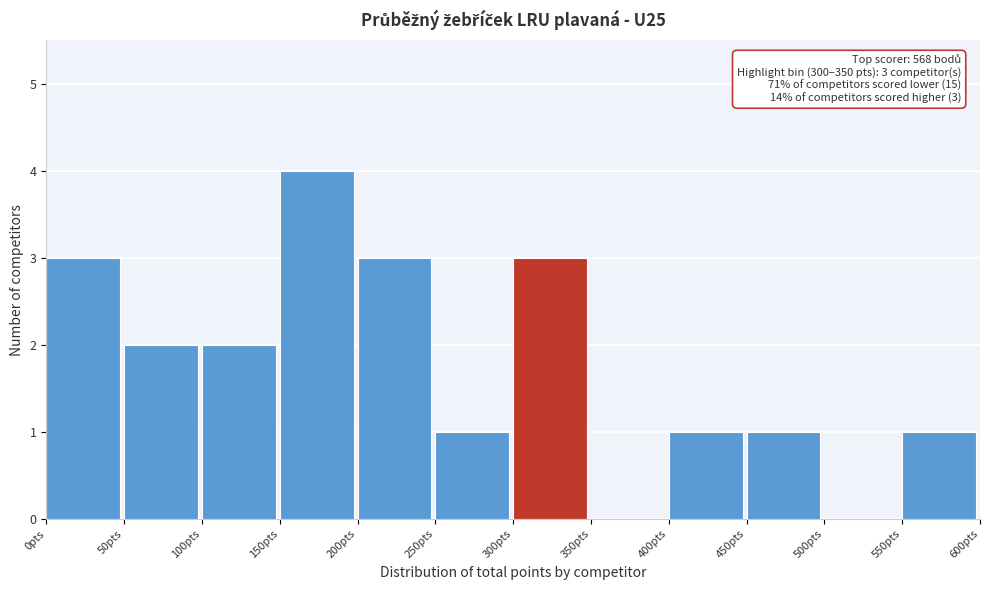

Over which range of the x-axis is the bar tallest?

150 to 200